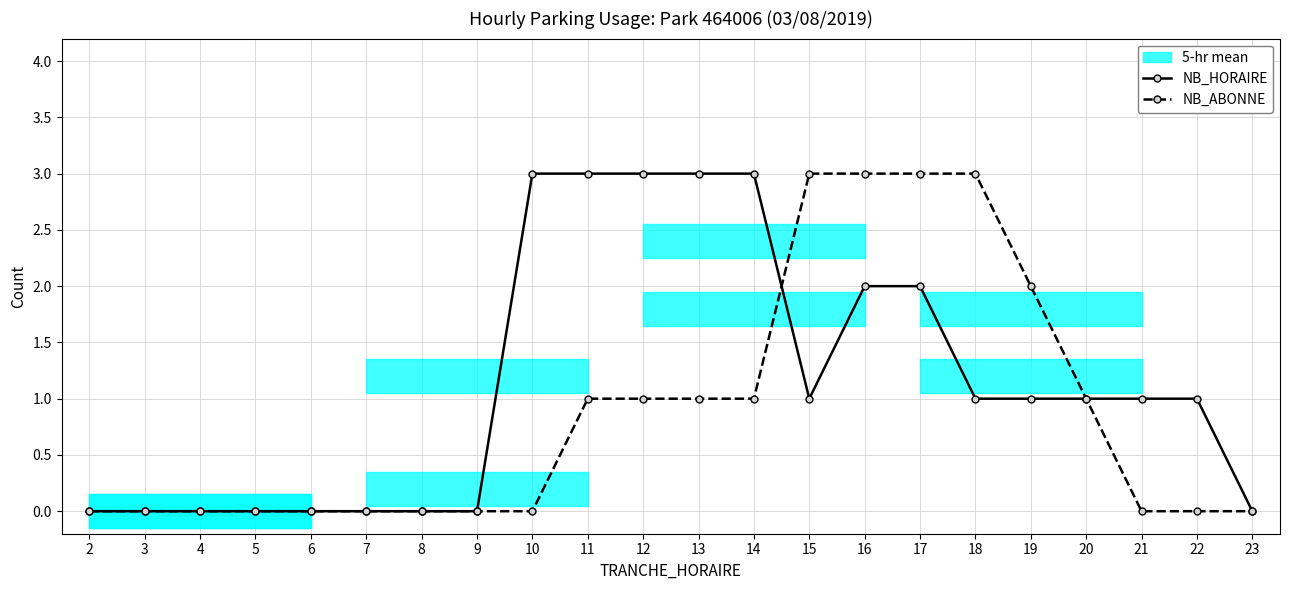

Reading right to left, transcribe all the data shown in this chart.

NB_HORAIRE: 23=0	22=1	21=1	20=1	19=1	18=1	17=2	16=2	15=1	14=3	13=3	12=3	11=3	10=3	9=0	8=0	7=0	6=0	5=0	4=0	3=0	2=0
NB_ABONNE: 23=0	22=0	21=0	20=1	19=2	18=3	17=3	16=3	15=3	14=1	13=1	12=1	11=1	10=0	9=0	8=0	7=0	6=0	5=0	4=0	3=0	2=0